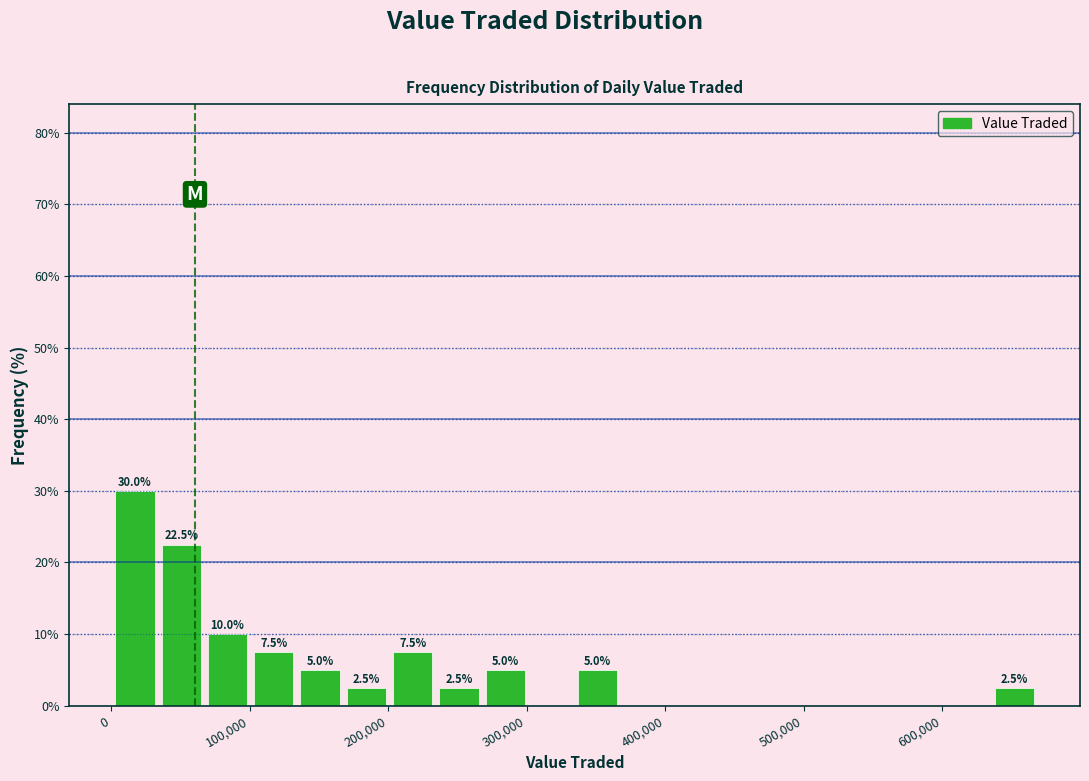

Read against the x-axis, roughly where is the centre of the tallest bar?

20000